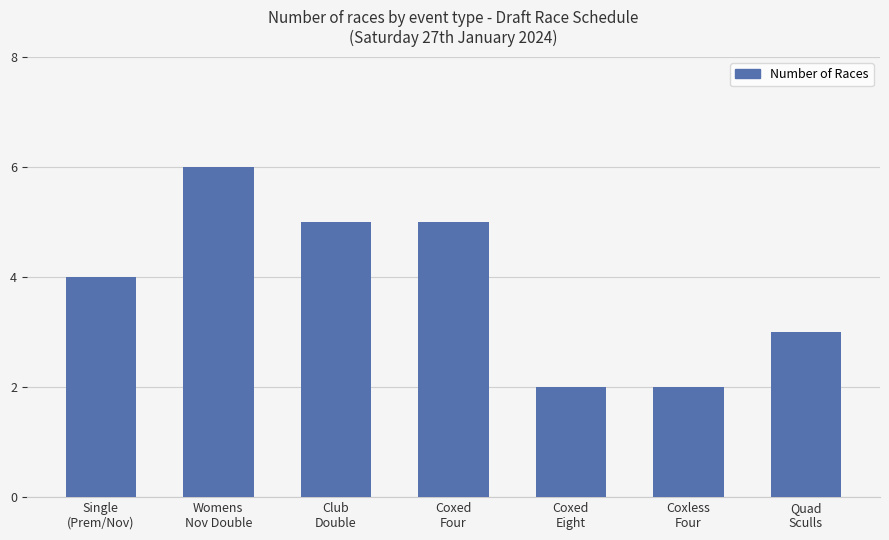

True or false: the data shows 0 at Coxed
Eight.

False